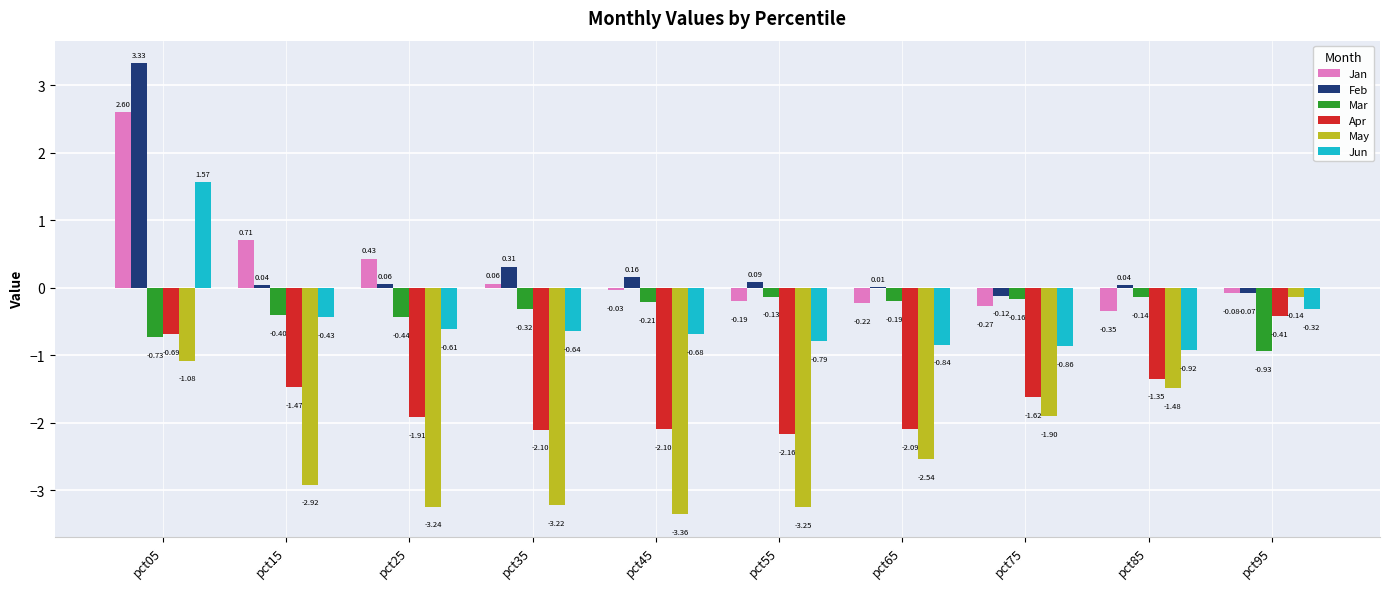

At which category is the sum across all series the highest?

pct05